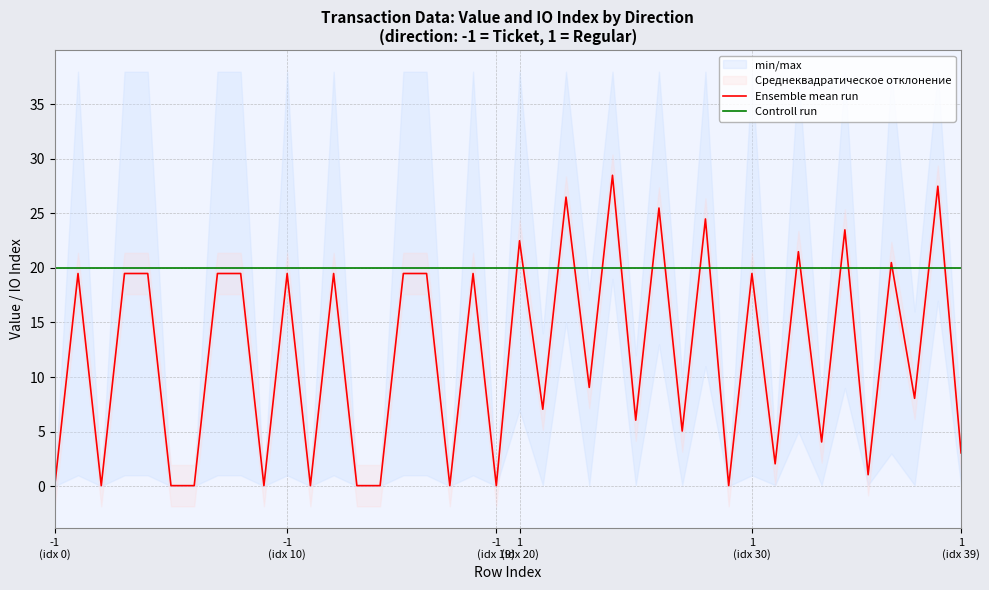

True or false: Ensemble mean run has a value of 19.5 at 1
(idx 30).

True